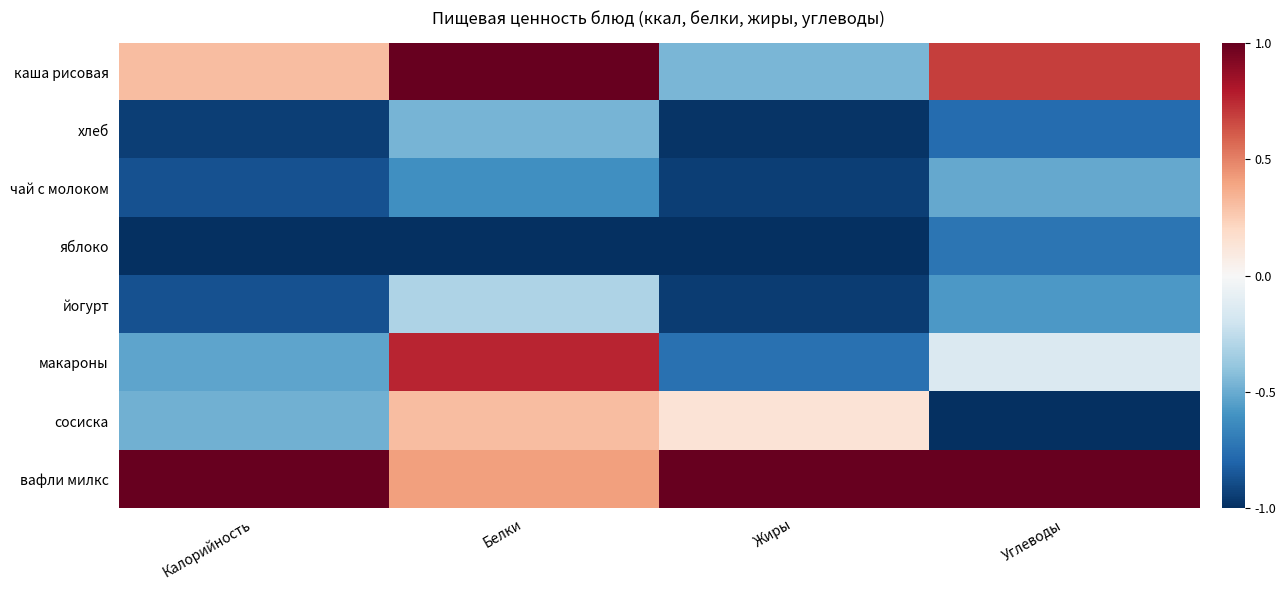

Reading left to right, transcribe all the data shown in this chart.

каша рисовая: Калорийность=0.3	Белки=1.0	Жиры=-0.5	Углеводы=0.7
хлеб: Калорийность=-0.9	Белки=-0.5	Жиры=-1.0	Углеводы=-0.8
чай с молоком: Калорийность=-0.9	Белки=-0.6	Жиры=-0.9	Углеводы=-0.5
яблоко: Калорийность=-1.0	Белки=-1.0	Жиры=-1.0	Углеводы=-0.7
йогурт: Калорийность=-0.9	Белки=-0.3	Жиры=-1.0	Углеводы=-0.6
макароны: Калорийность=-0.5	Белки=0.8	Жиры=-0.7	Углеводы=-0.1
сосиска: Калорийность=-0.5	Белки=0.3	Жиры=0.1	Углеводы=-1.0
вафли милкс: Калорийность=1.0	Белки=0.4	Жиры=1.0	Углеводы=1.0